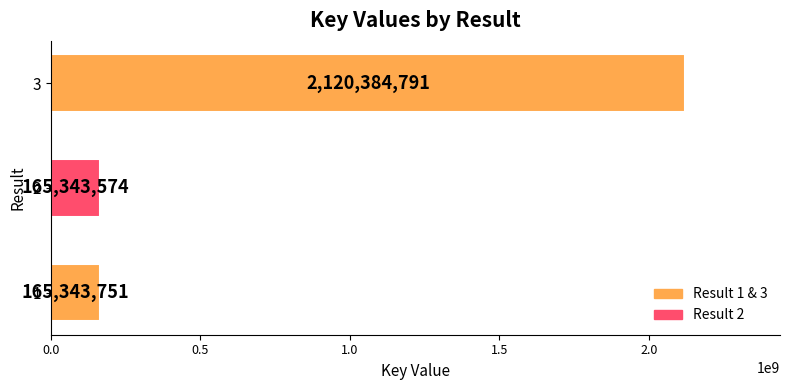

Rank the categories by value from lowest to highest.

2, 1, 3